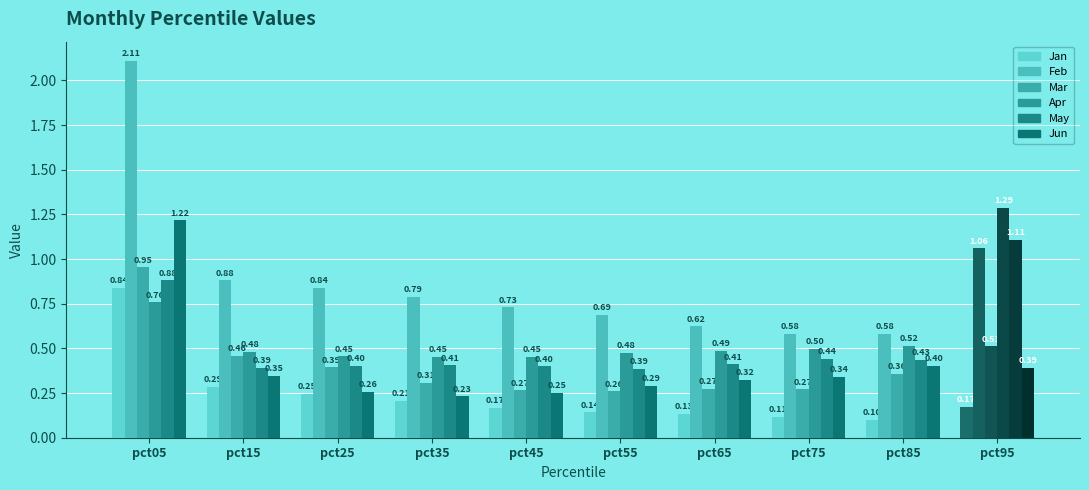

Count the number of categories in the chart.

10